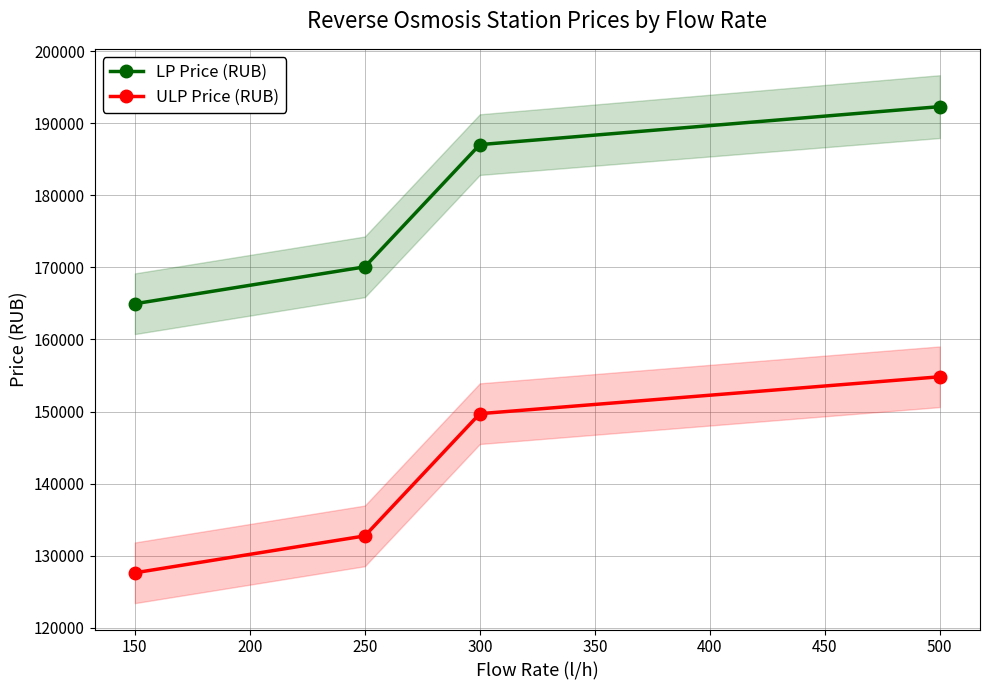

The value of LP Price (RUB) at 300 is 187034.7. True or false?

True